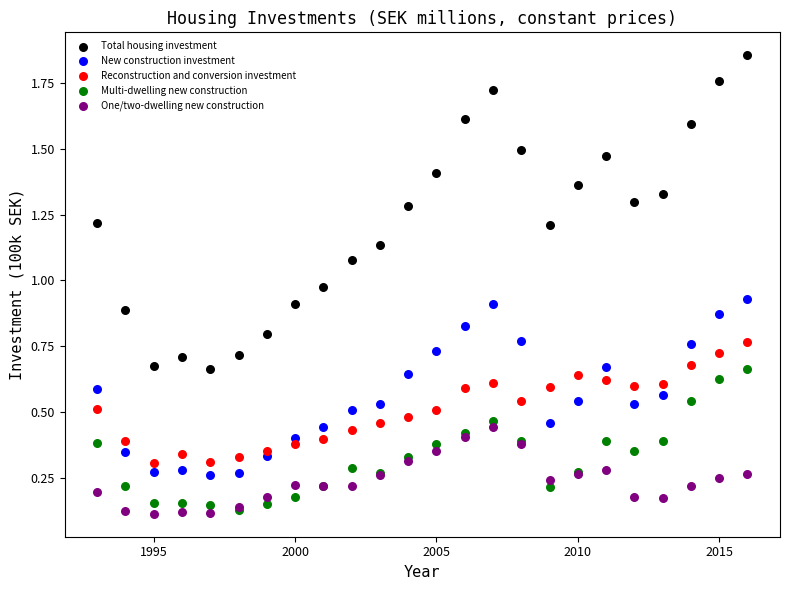

Which series contains the highest Y value?

Total housing investment